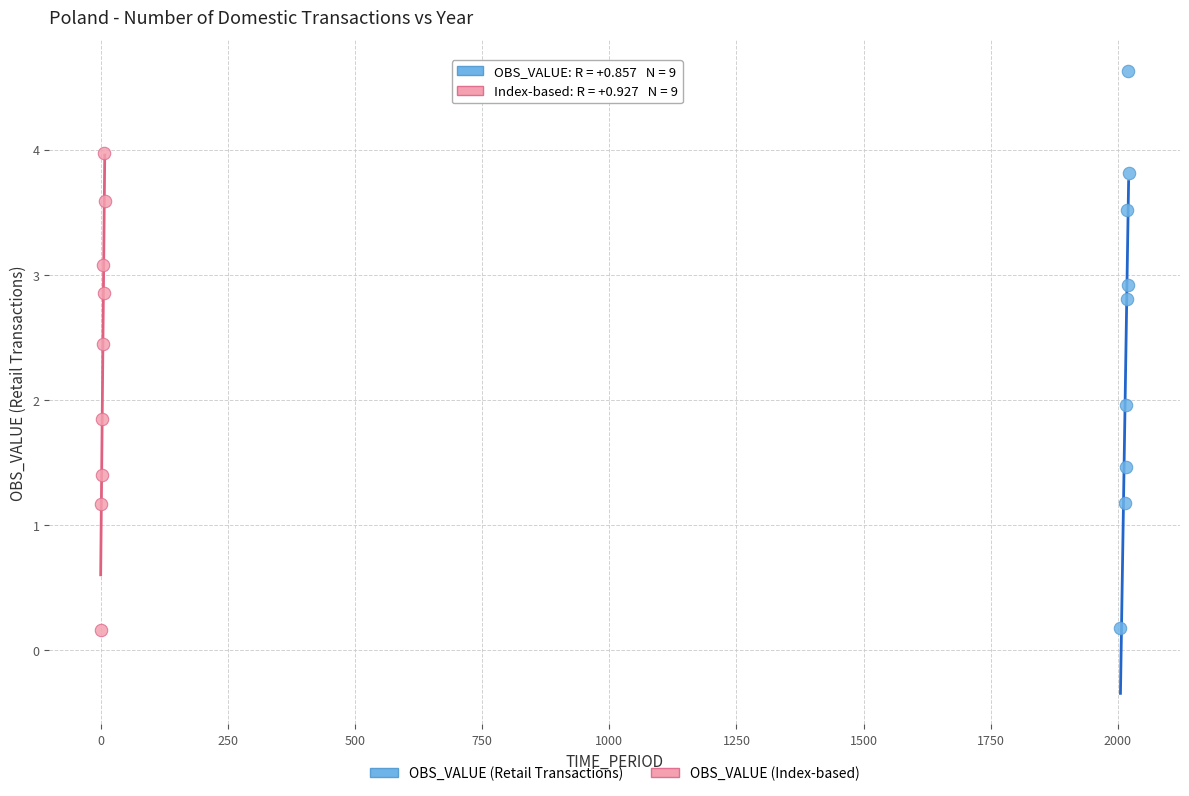

Which series has the widest spread of Y values?

OBS_VALUE (Retail Transactions)